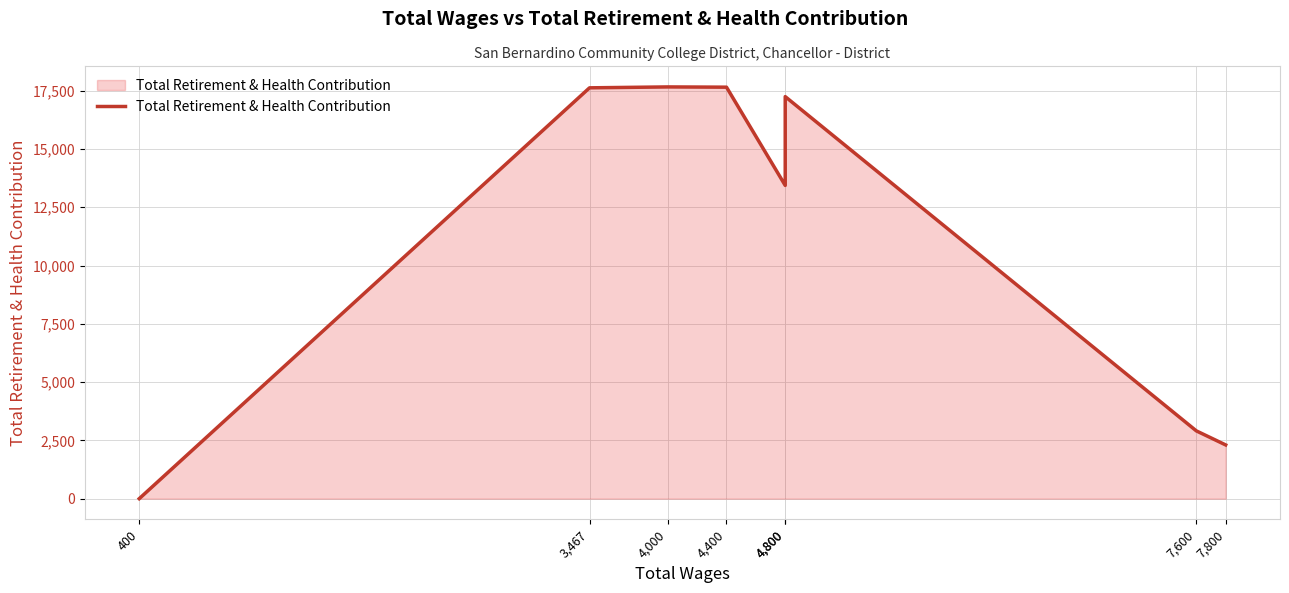

What is the change in value from 3,467 to 4,800?

-377